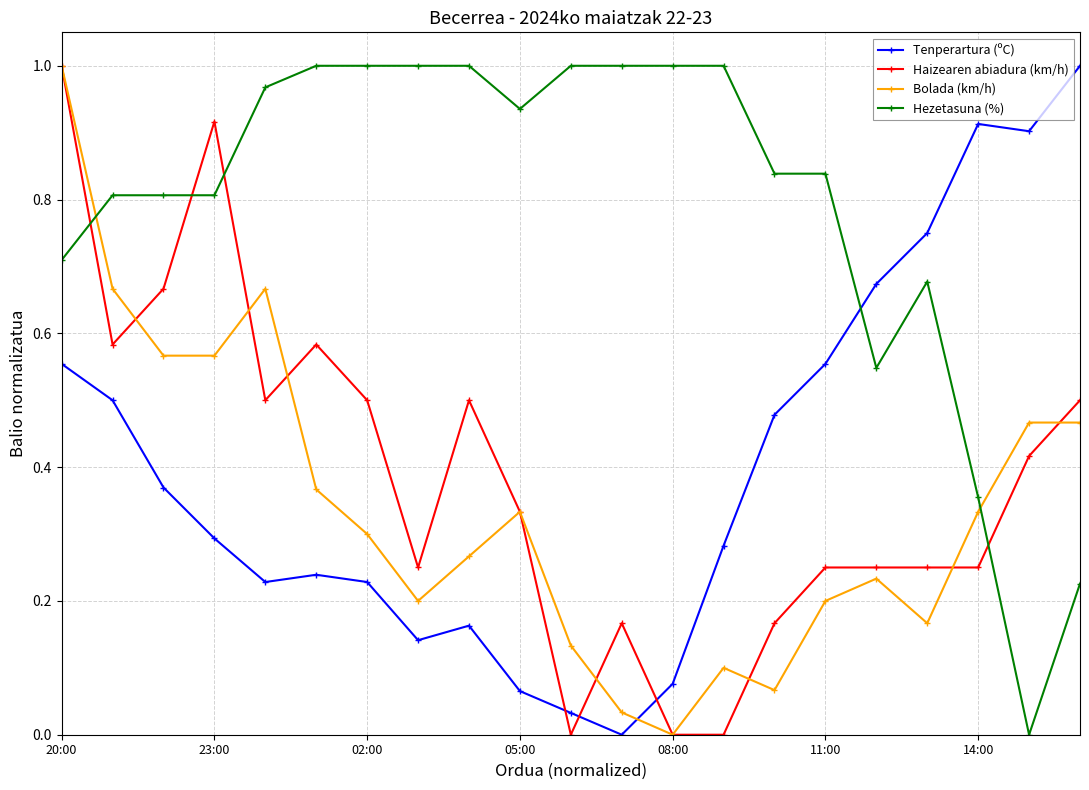

Which series ends up on top after the final intersection of Hezetasuna (%) and Haizearen abiadura (km/h)?

Haizearen abiadura (km/h)